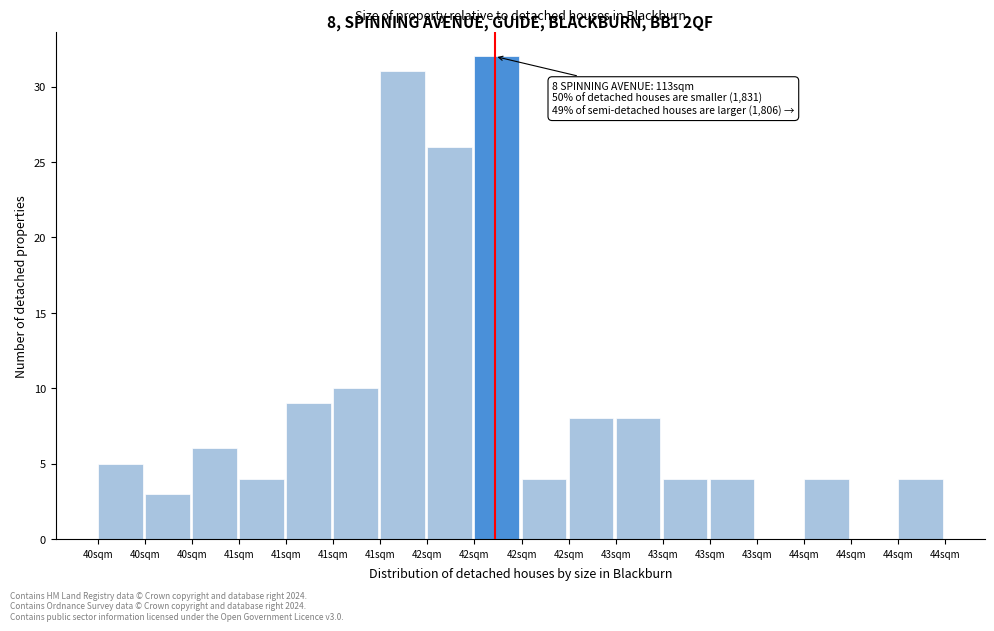

How many data points does each series have?

18